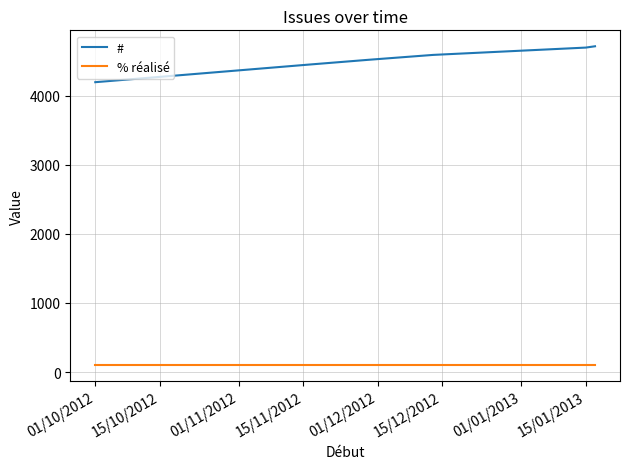

True or false: # and % réalisé intersect in this chart.

False